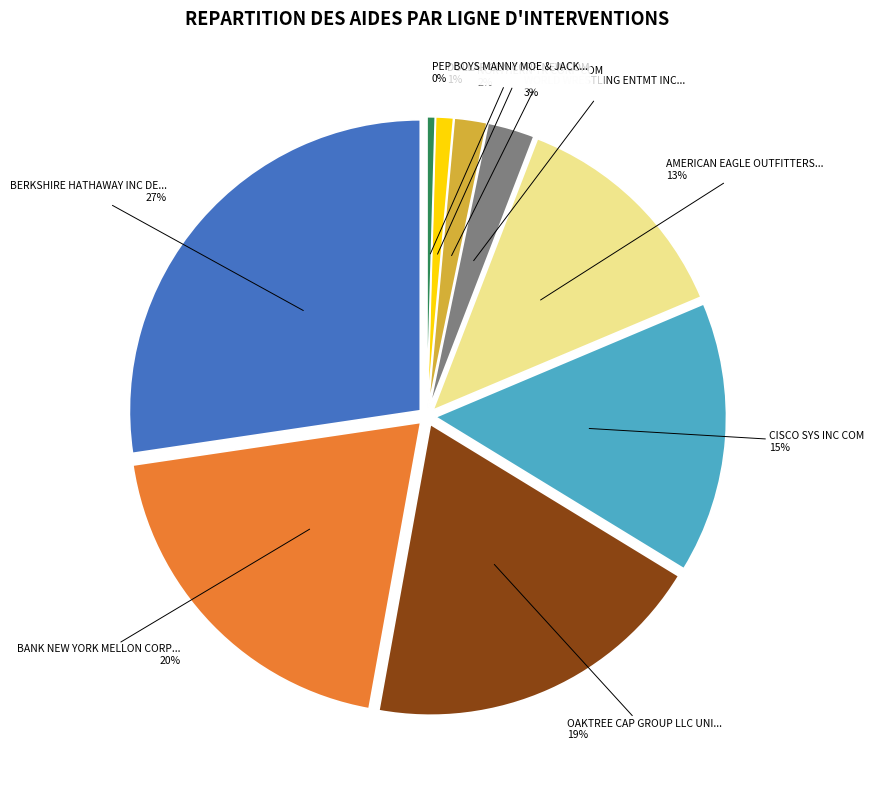

Rank the categories by value from lowest to highest.

PEP BOYS MANNY MOE & JACK COM, DOLLAR GEN CORP NEW COM, NORTHERN TR CORP COM, WORLD WRESTLING ENTMT INC CL A, AMERICAN EAGLE OUTFITTERS NEW, CISCO SYS INC COM, OAKTREE CAP GROUP LLC UNIT CL, BANK NEW YORK MELLON CORP COM, BERKSHIRE HATHAWAY INC DEL CL